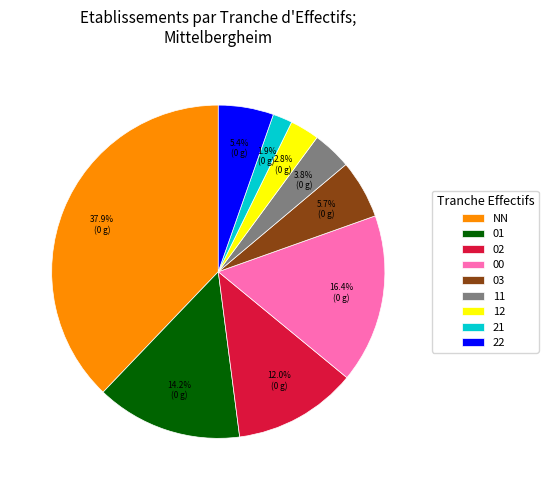

To the nearest percent, what is the combined percentage of NN and 03?

44%